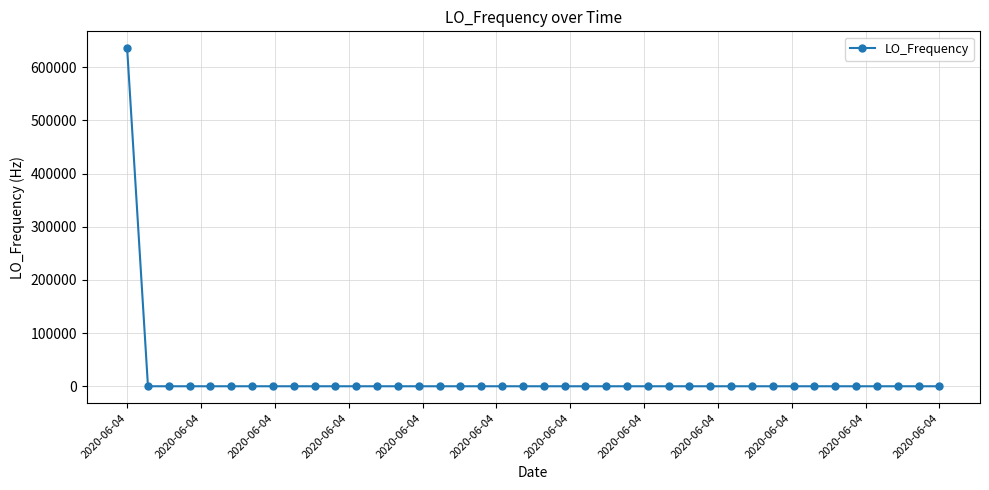

Count the number of values greater than 3.

25